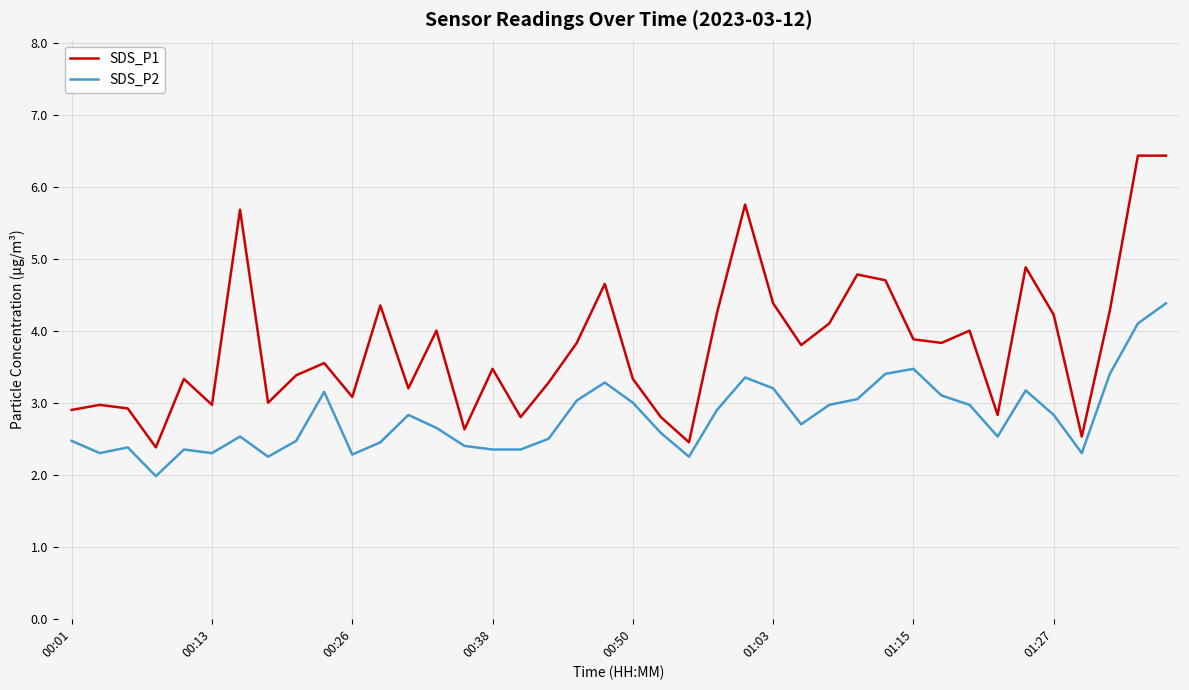

What is the smallest value displayed?

2.0